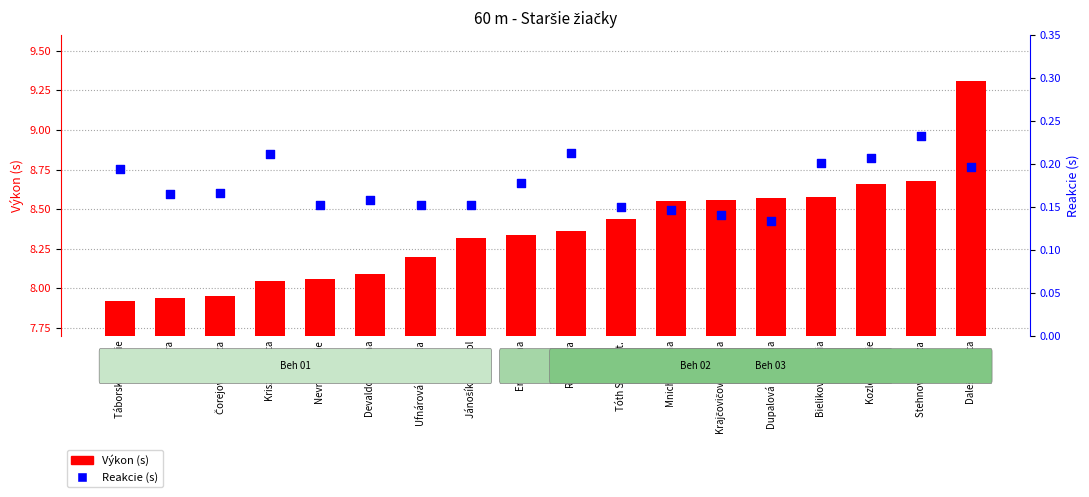

Which series contains the lowest Y value?

Reakcie (s)